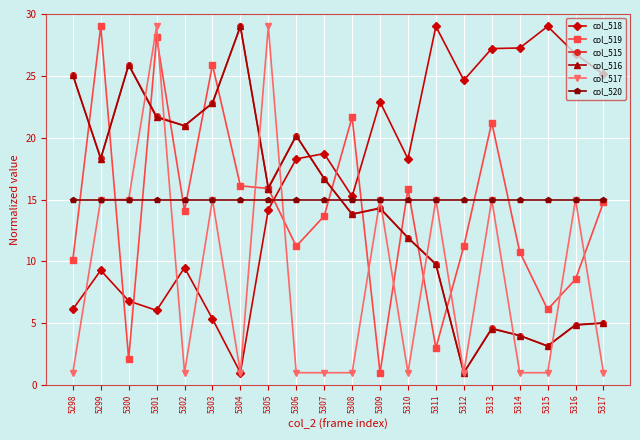

True or false: col_518 and col_520 cross at least once.

True